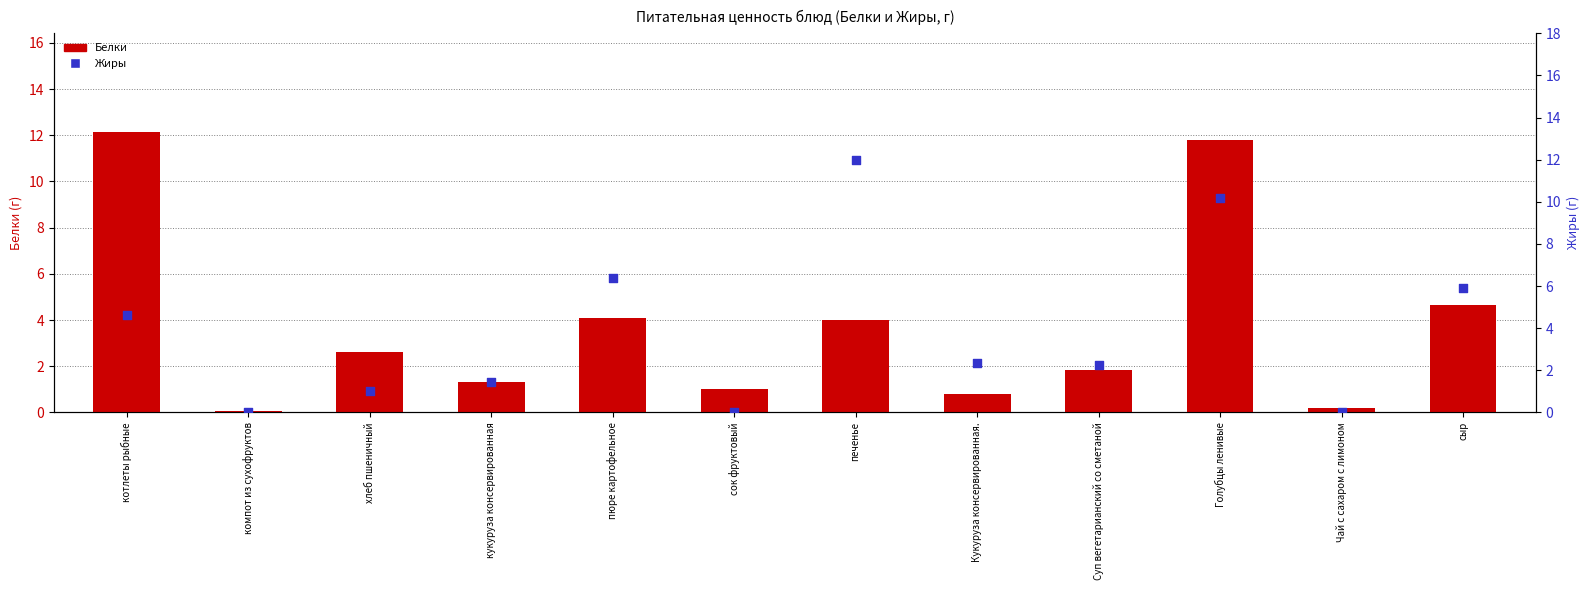

Which series has the largest total across all categories?

Жиры